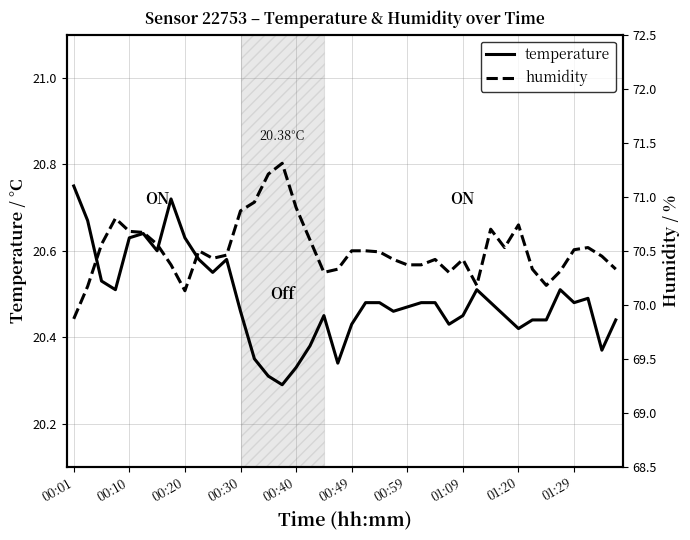

True or false: temperature has a value of 20.4 at 31.

True